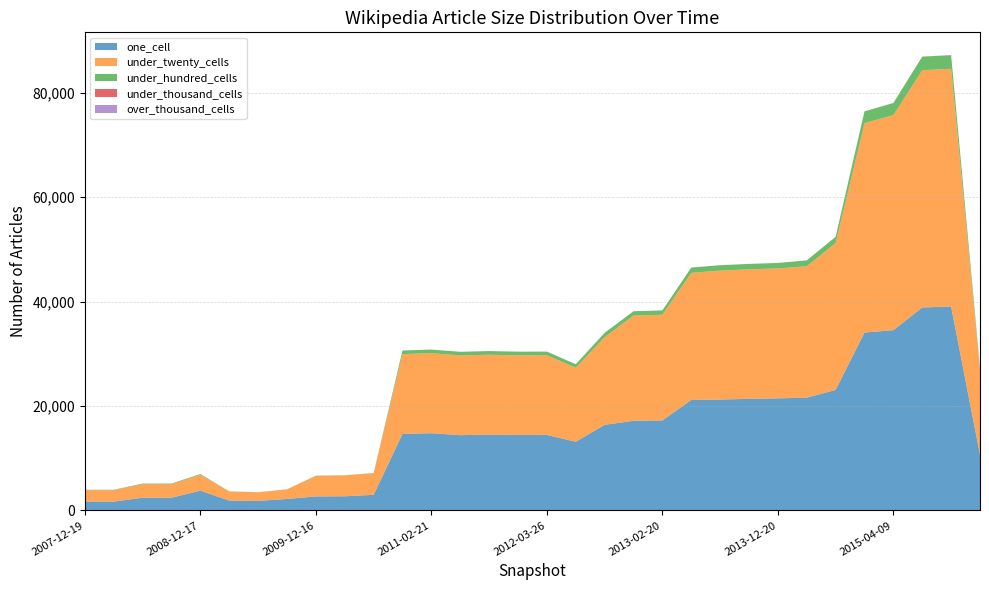

Reading left to right, what are all the values shown in this chart?

one_cell: 1690	1690	2441	2441	3783	1877	1831	2196	2688	2712	2989	14674	14792	14420	14505	14461	14467	13155	16395	17177	17237	21164	21244	21381	21475	21599	23082	34083	34530	38882	39057	10634
under_twenty_cells: 2199	2199	2585	2585	3070	1759	1649	1832	3952	4000	4146	15281	15341	15279	15326	15257	15260	14184	16814	20165	20254	24350	24712	24815	24896	25185	28160	40118	41217	45458	45564	16258
under_hundred_cells: 69	69	124	124	130	16	16	21	33	33	35	686	686	692	702	702	702	666	817	818	831	1017	1022	1033	1040	1119	1175	2248	2301	2592	2593	401
under_thousand_cells: 0	0	0	0	0	0	0	0	0	0	0	1	1	1	1	1	1	1	1	1	2	3	3	3	3	4	5	14	14	19	19	4
over_thousand_cells: 0	0	0	0	0	0	0	0	0	0	0	0	0	0	0	0	0	0	0	0	0	0	0	0	0	0	0	0	0	0	0	0